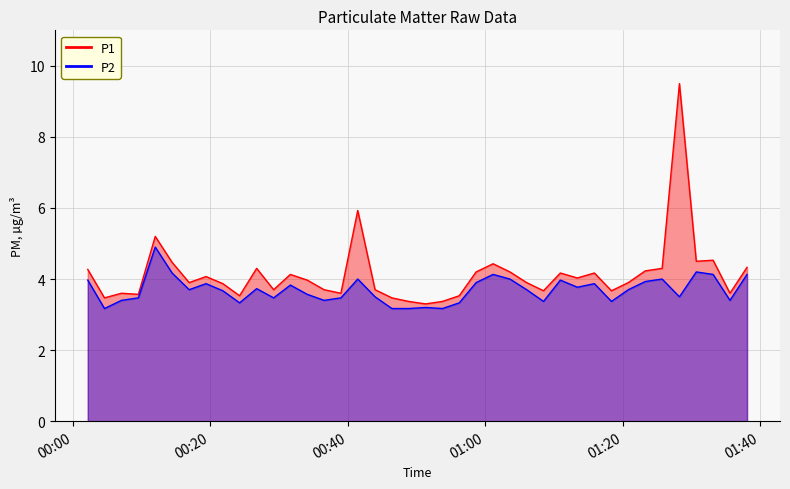

In P1, how many points are lower than both neighbors (excluding endpoints)?

12